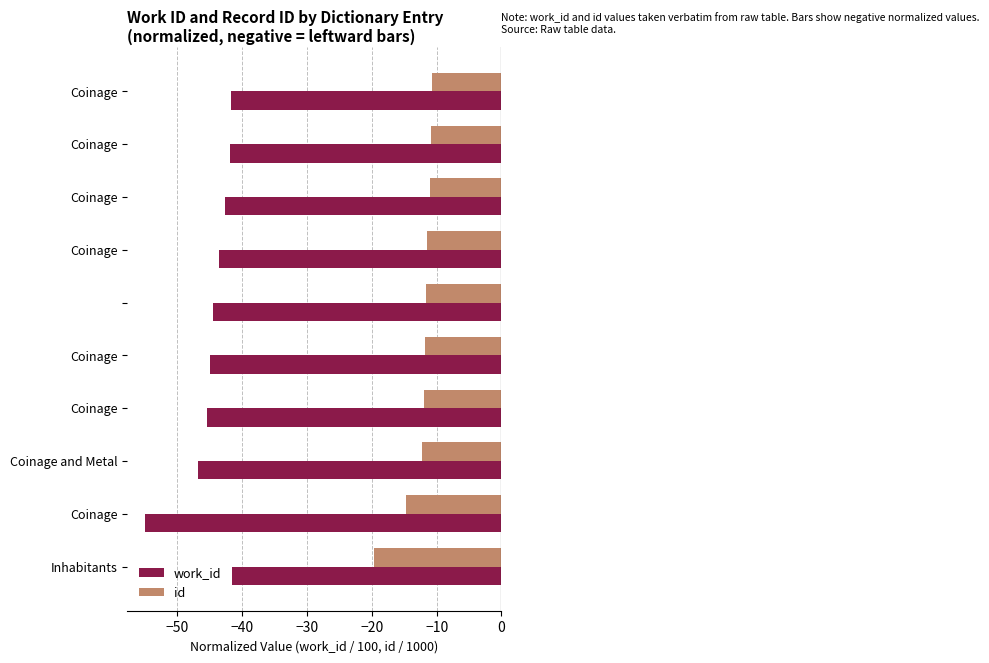

What is the difference between the maximum and second lowest values in the id series?

3.9